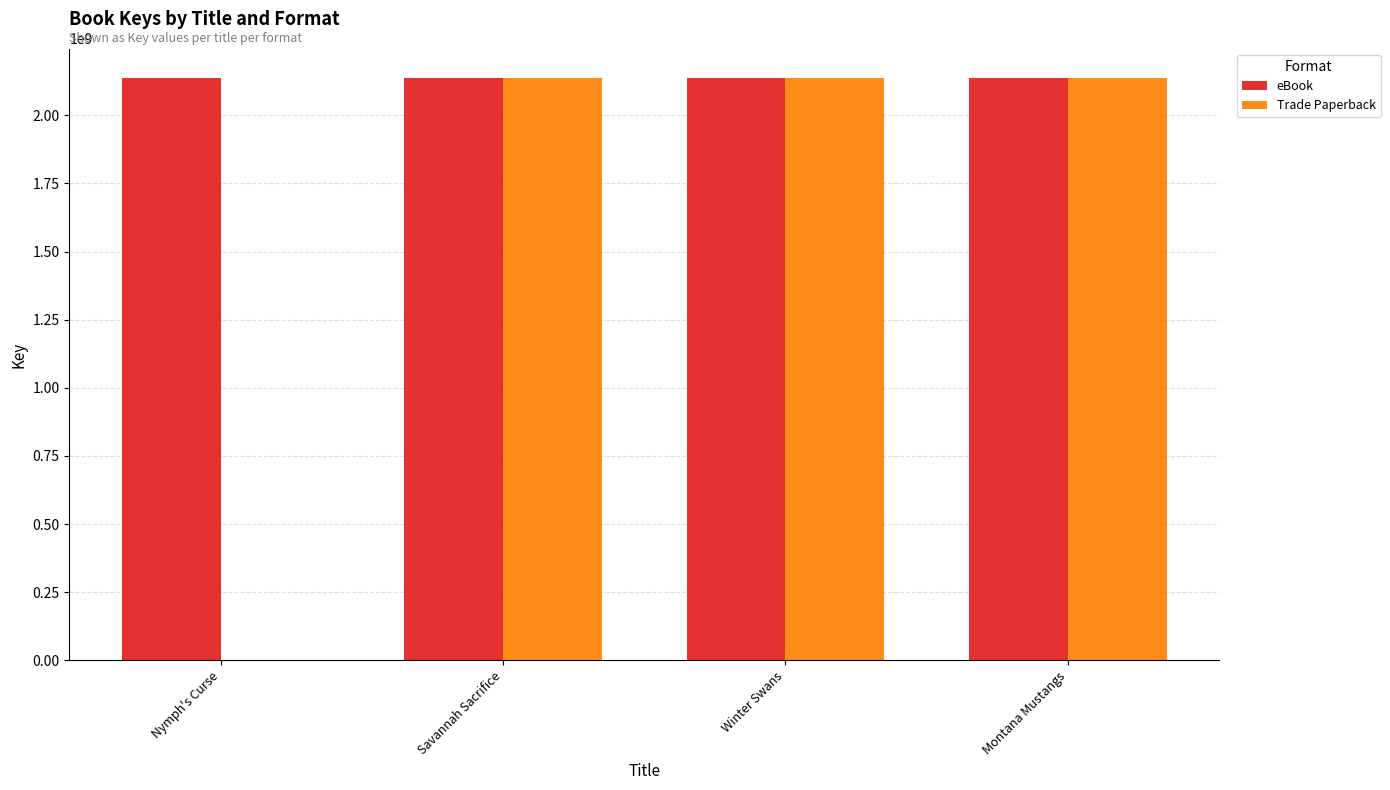

What is the greatest value displayed?

2137704522